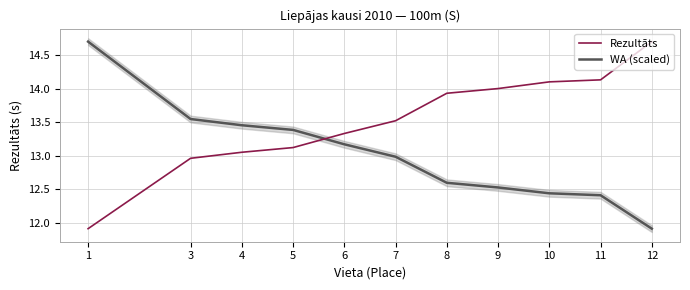

True or false: WA (scaled) has more than 1 points higher than both neighbors.

False